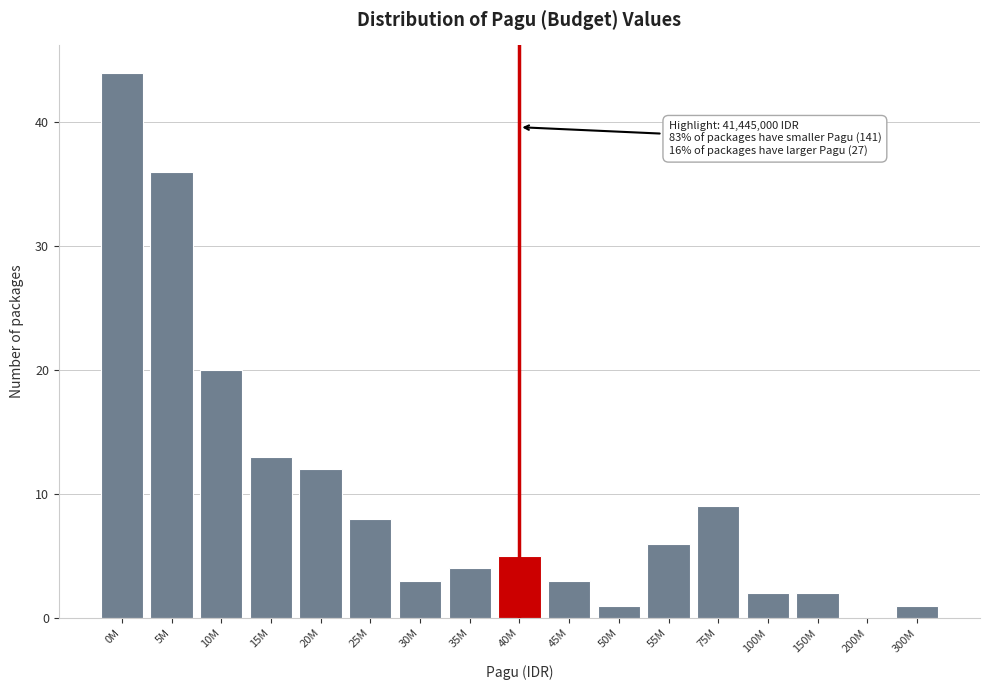

Reading left to right, list all the values displayed in this chart.

0M=44	5M=36	10M=20	15M=13	20M=12	25M=8	30M=3	35M=4	40M=5	45M=3	50M=1	55M=6	75M=9	100M=2	150M=2	200M=0	300M=1